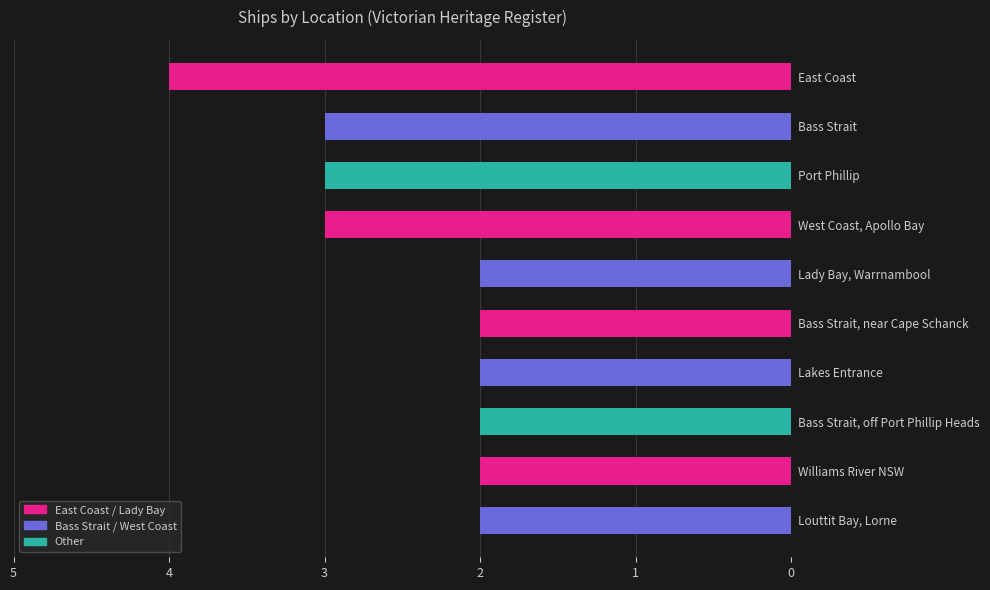

Read the value at West Coast, Apollo Bay.

3